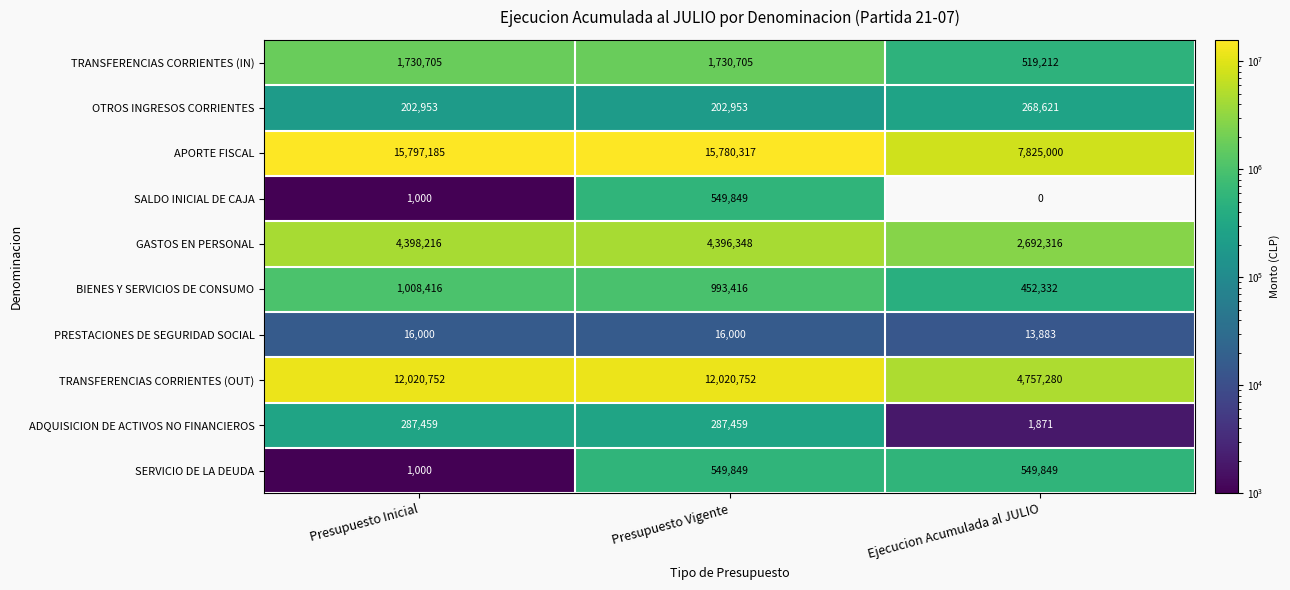

Which label corresponds to the smallest value in the chart?

Ejecucion Acumulada al JULIO